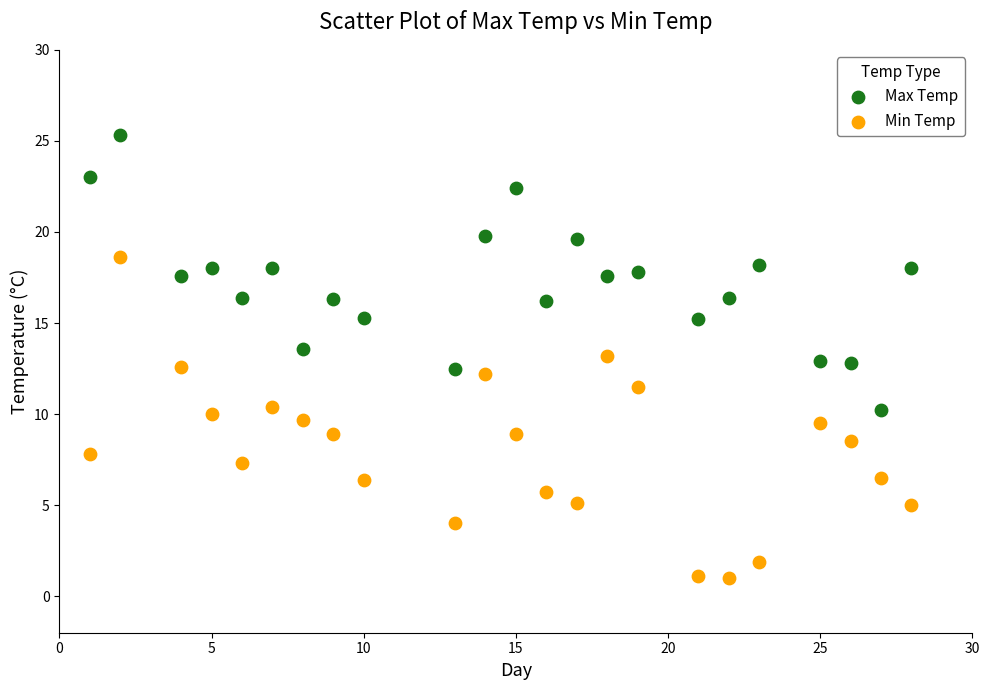

Which series contains the highest Y value?

Max Temp